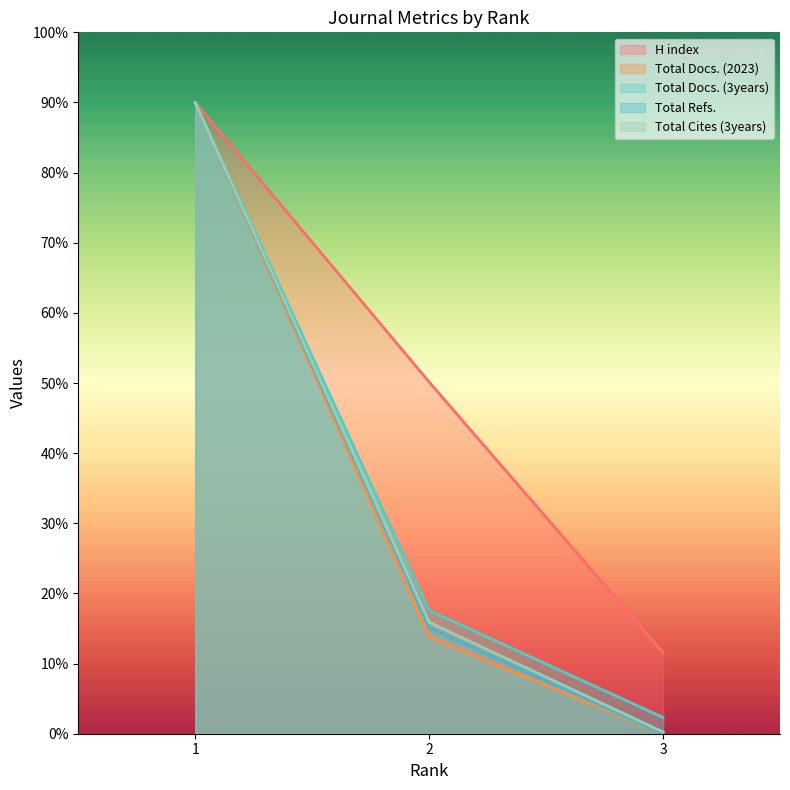

Reading right to left, extract all data points from this chart.

H index: 11.6	50.1	90.0
Total Docs. (2023): 0.0	13.8	90.0
Total Docs. (3years): 2.3	17.6	90.0
Total Refs.: 0.0	15.1	90.0
Total Cites (3years): 0.3	15.9	90.0